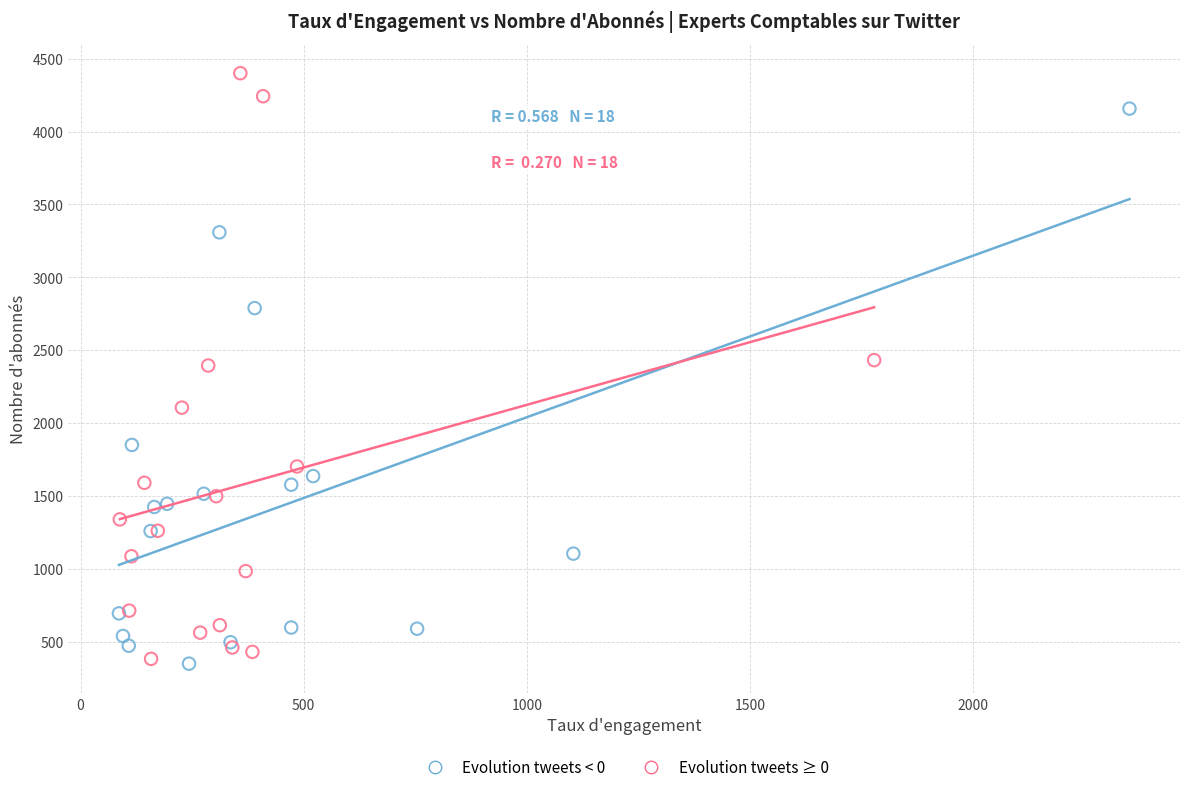

What are all the series names shown in the legend?

Evolution tweets < 0, Evolution tweets ≥ 0